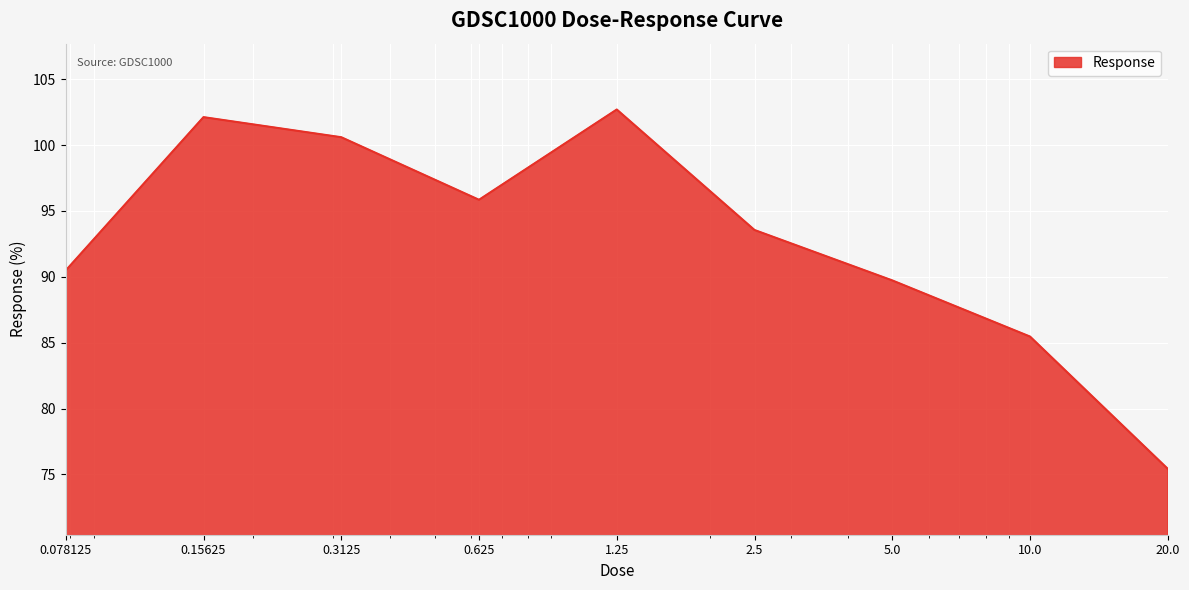

What is the greatest value displayed?

102.7